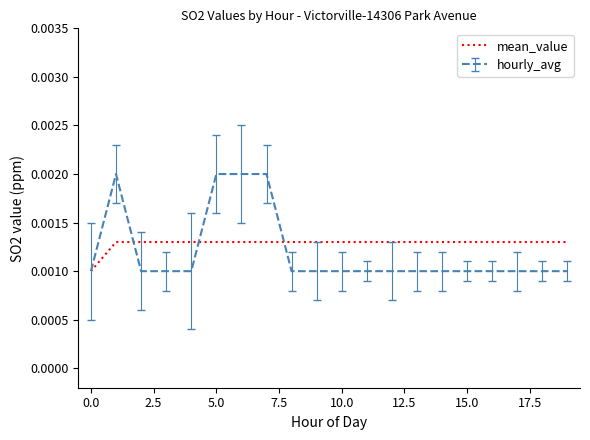

Which series has the widest spread of values?

hourly_avg